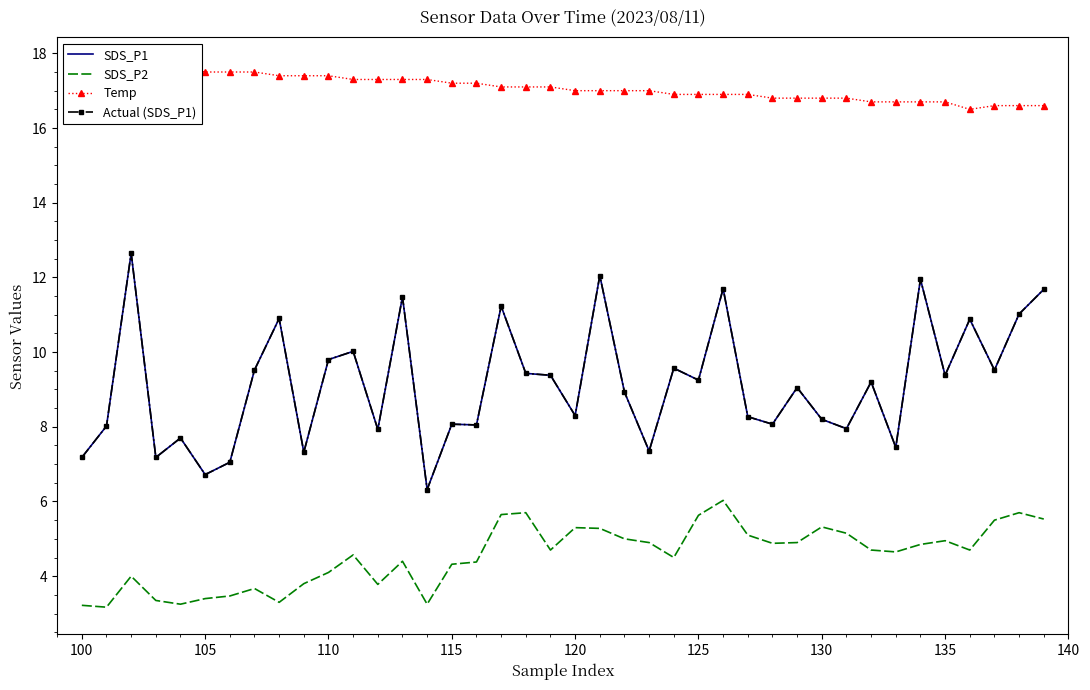

Reading left to right, what are all the values shown in this chart?

SDS_P1: 7.2	8.0	12.7	7.2	7.7	6.7	7.0	9.5	10.9	7.3	9.8	10.0	7.9	11.5	6.3	8.1	8.1	11.2	9.4	9.4	8.3	12.1	8.9	7.3	9.6	9.2	11.7	8.3	8.1	9.1	8.2	8.0	9.2	7.5	11.9	9.4	10.9	9.5	11.0	11.7
SDS_P2: 3.2	3.2	4.0	3.4	3.2	3.4	3.5	3.7	3.3	3.8	4.1	4.6	3.8	4.4	3.2	4.3	4.4	5.7	5.7	4.7	5.3	5.3	5.0	4.9	4.5	5.6	6.0	5.1	4.9	4.9	5.3	5.2	4.7	4.7	4.8	5.0	4.7	5.5	5.7	5.5
Temp: 17.7	17.6	17.6	17.6	17.6	17.5	17.5	17.5	17.4	17.4	17.4	17.3	17.3	17.3	17.3	17.2	17.2	17.1	17.1	17.1	17.0	17.0	17.0	17.0	16.9	16.9	16.9	16.9	16.8	16.8	16.8	16.8	16.7	16.7	16.7	16.7	16.5	16.6	16.6	16.6
Actual (SDS_P1): 7.2	8.0	12.7	7.2	7.7	6.7	7.0	9.5	10.9	7.3	9.8	10.0	7.9	11.5	6.3	8.1	8.1	11.2	9.4	9.4	8.3	12.1	8.9	7.3	9.6	9.2	11.7	8.3	8.1	9.1	8.2	8.0	9.2	7.5	11.9	9.4	10.9	9.5	11.0	11.7